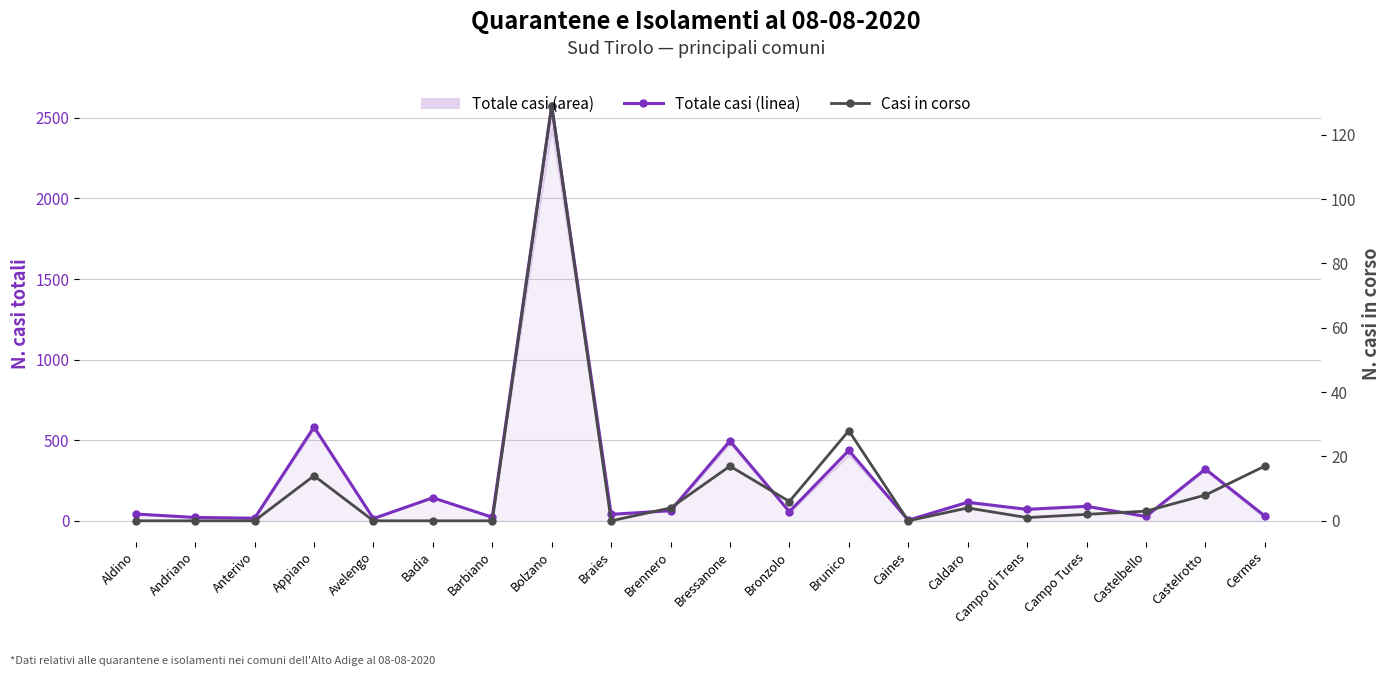

In Totale casi quarantene/isolamenti, how many points are higher than both neighbors (excluding endpoints)?

8